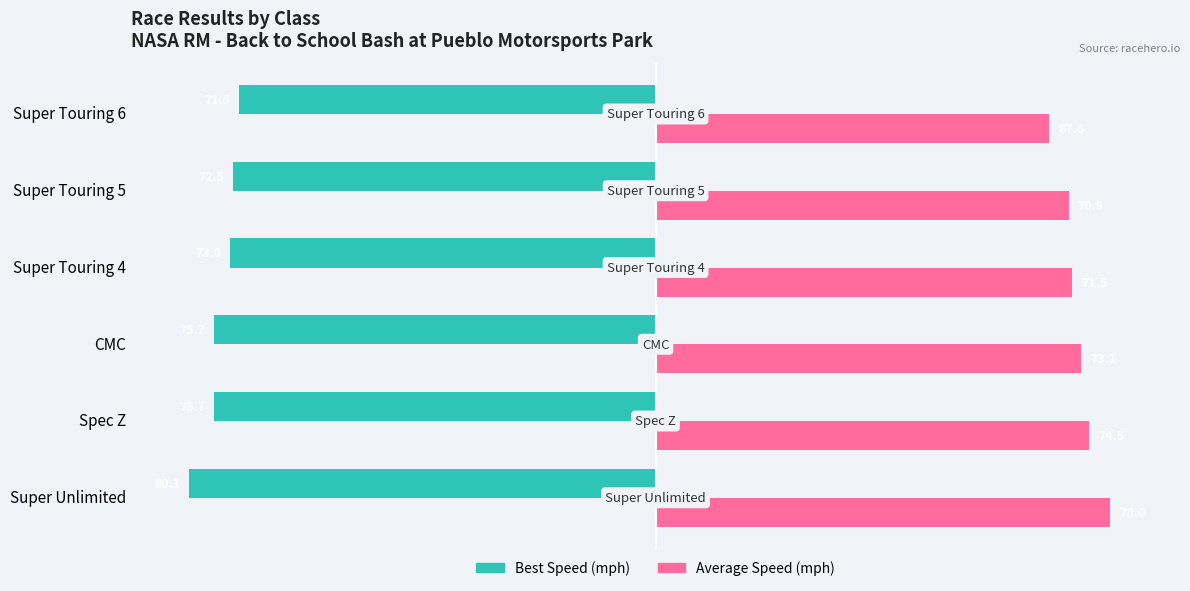

How many distinct data groups are displayed?

2